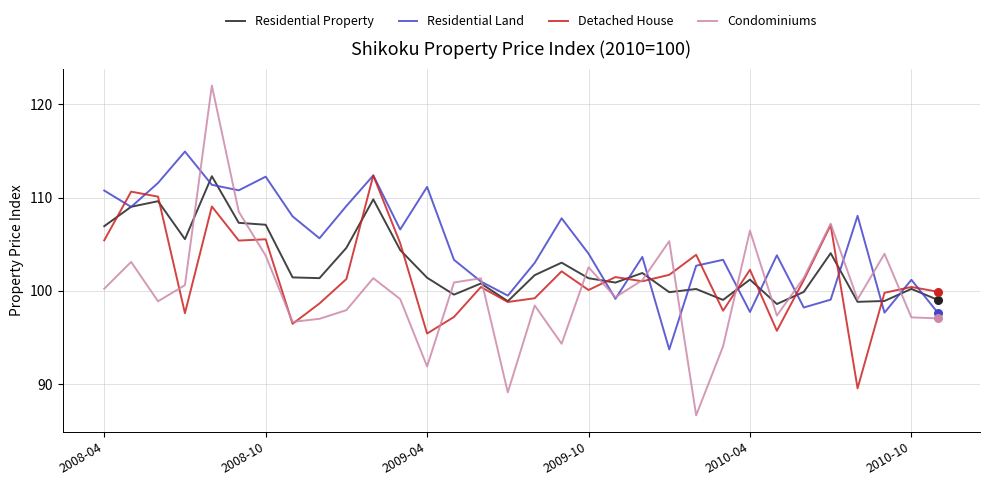

Which series has the largest total across all categories?

Residential Land